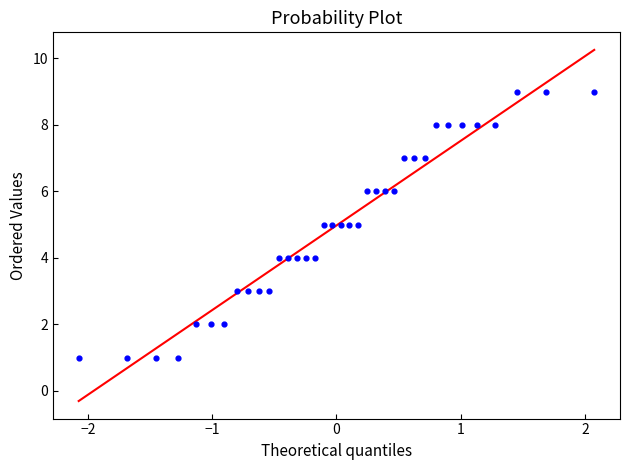

What is the range of Y values (max minus min)?

8